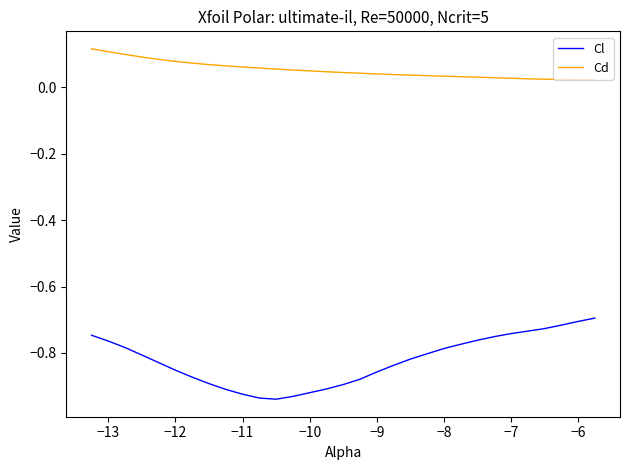

How many lines are shown in the chart?

2